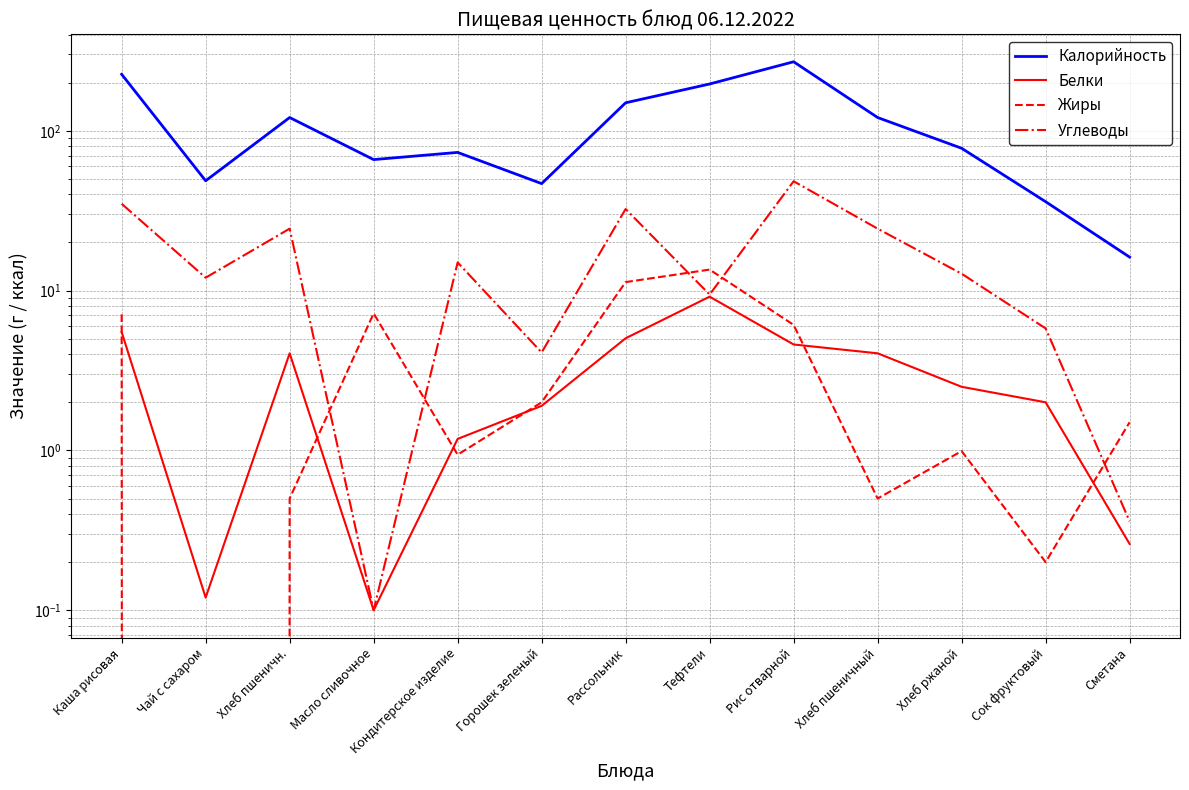

Which series has the largest range (max minus min)?

Калорийность